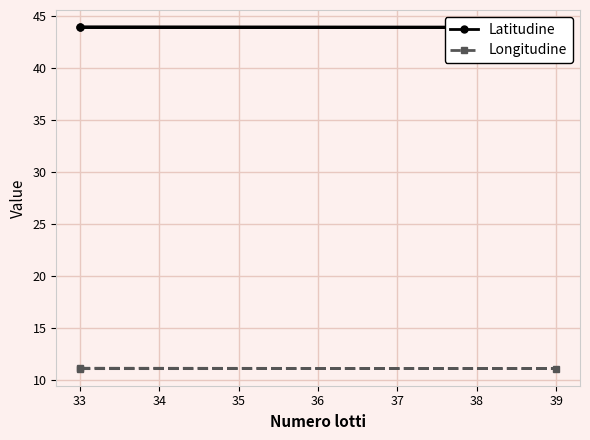

Count the Latitudine values in the range 43 to 44.

3